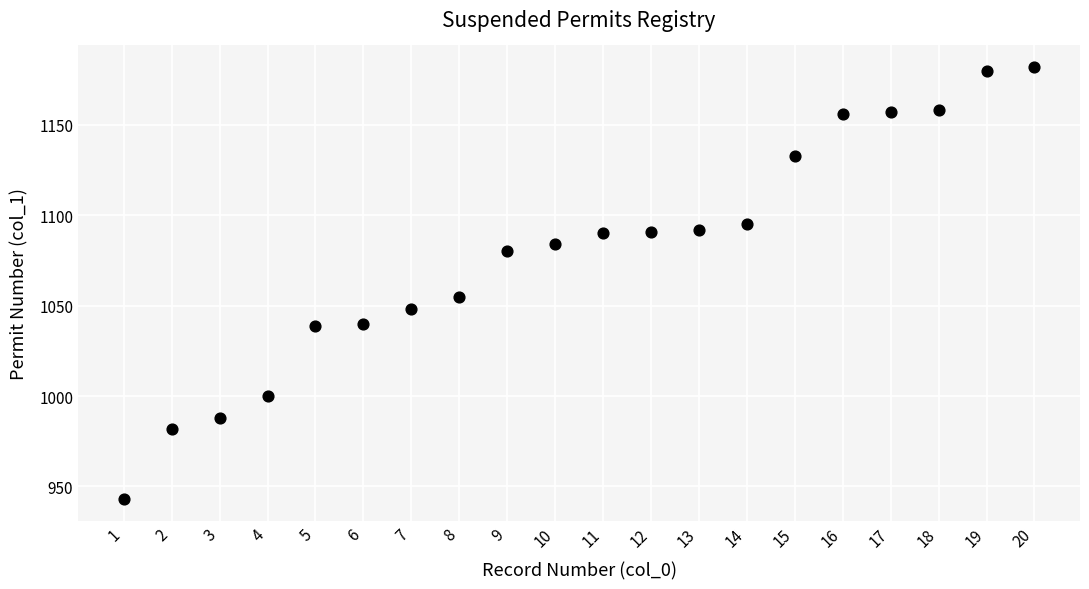

What is the range of Y values (max minus min)?

239